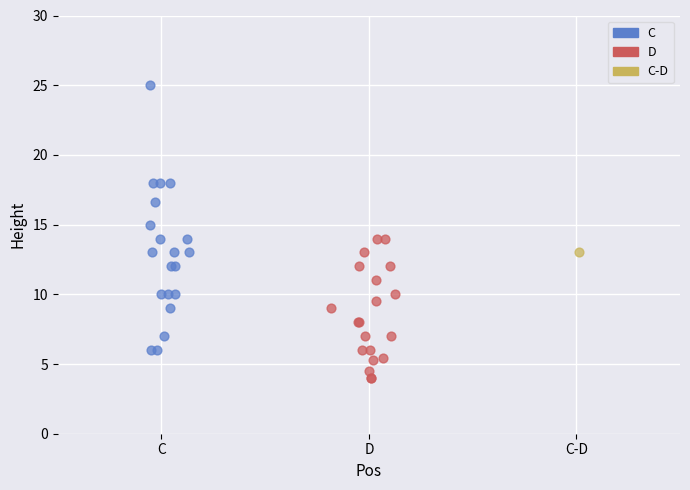

Which series reaches the maximum Y coordinate?

C